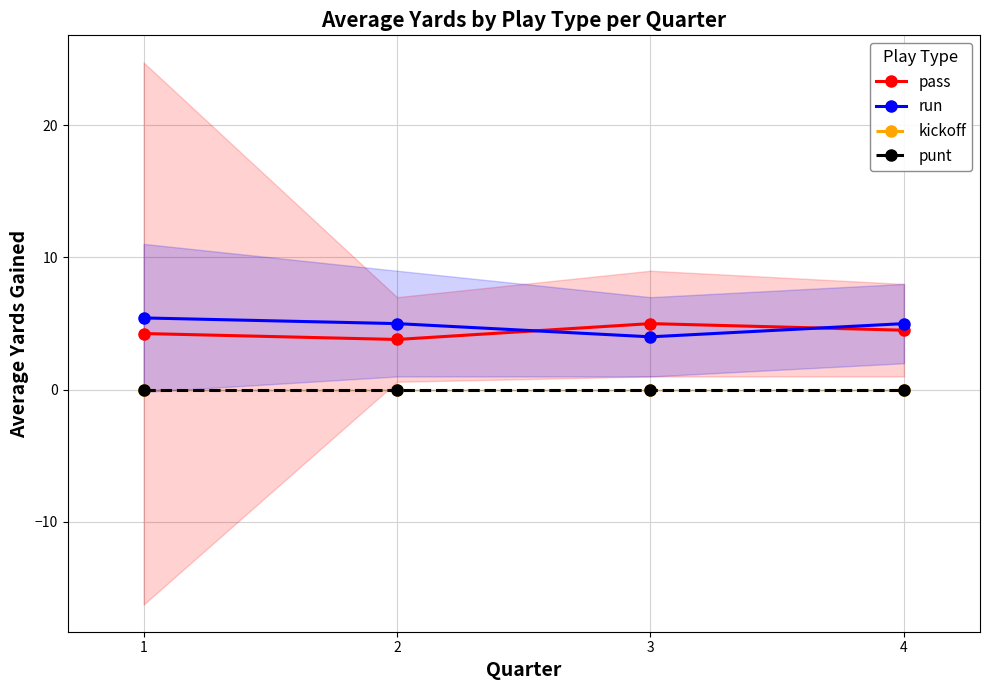

What is the total value across all series at 4?

9.5